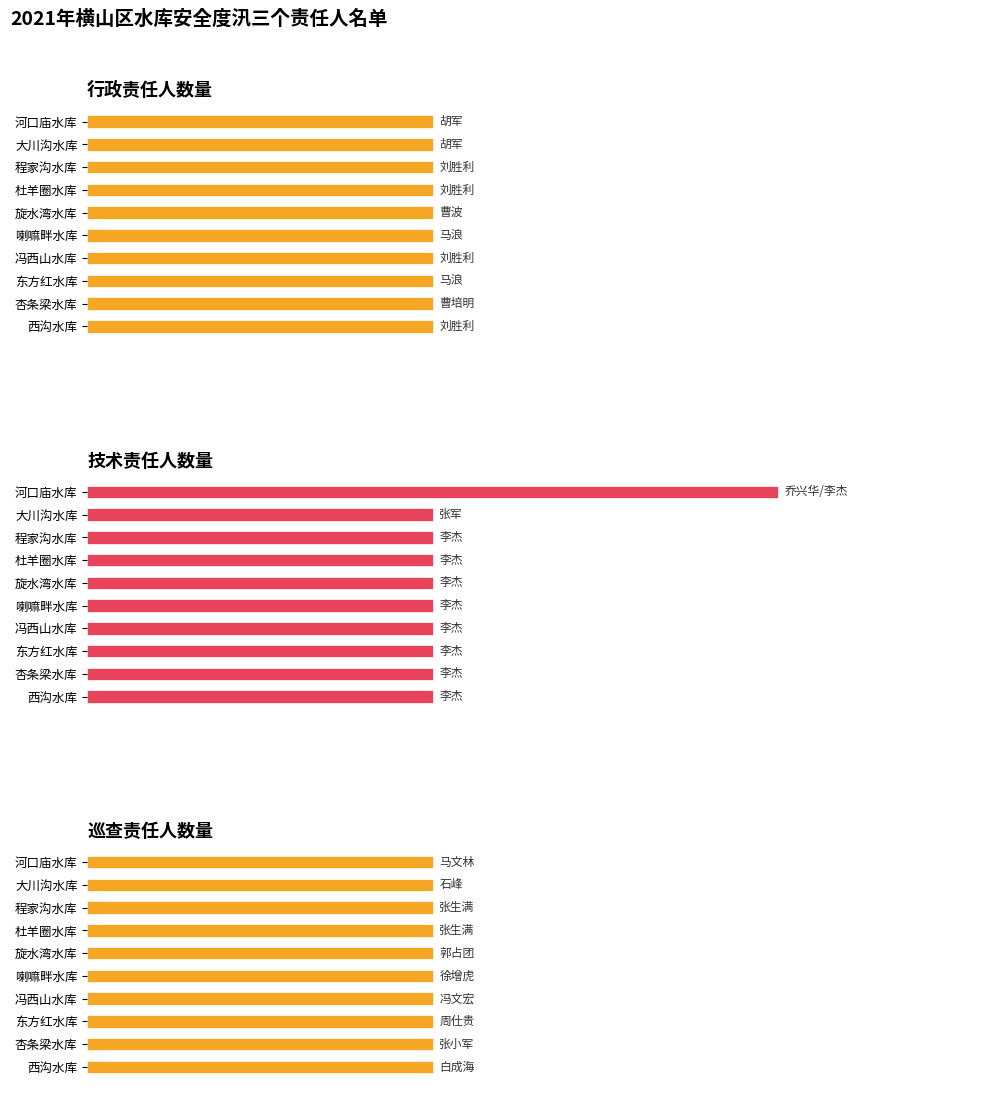

Reading left to right, extract all data points from this chart.

行政责任人数量: 0.6	0.6	0.6	0.6	0.6	0.6	0.6	0.6	0.6	0.6
技术责任人数量: 100.0	50.0	50.0	50.0	50.0	50.0	50.0	50.0	50.0	50.0
巡查责任人数量: 0.6	0.6	0.6	0.6	0.6	0.6	0.6	0.6	0.6	0.6